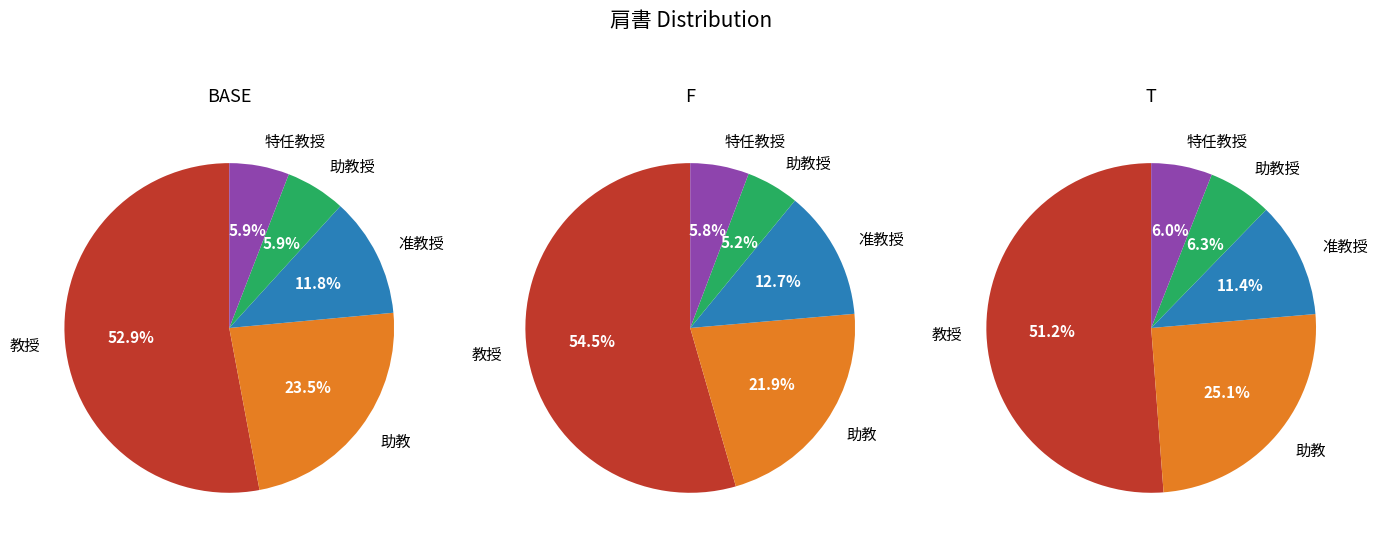

What is the ratio of the value at 准教授 to the value at 助教授?

2.0